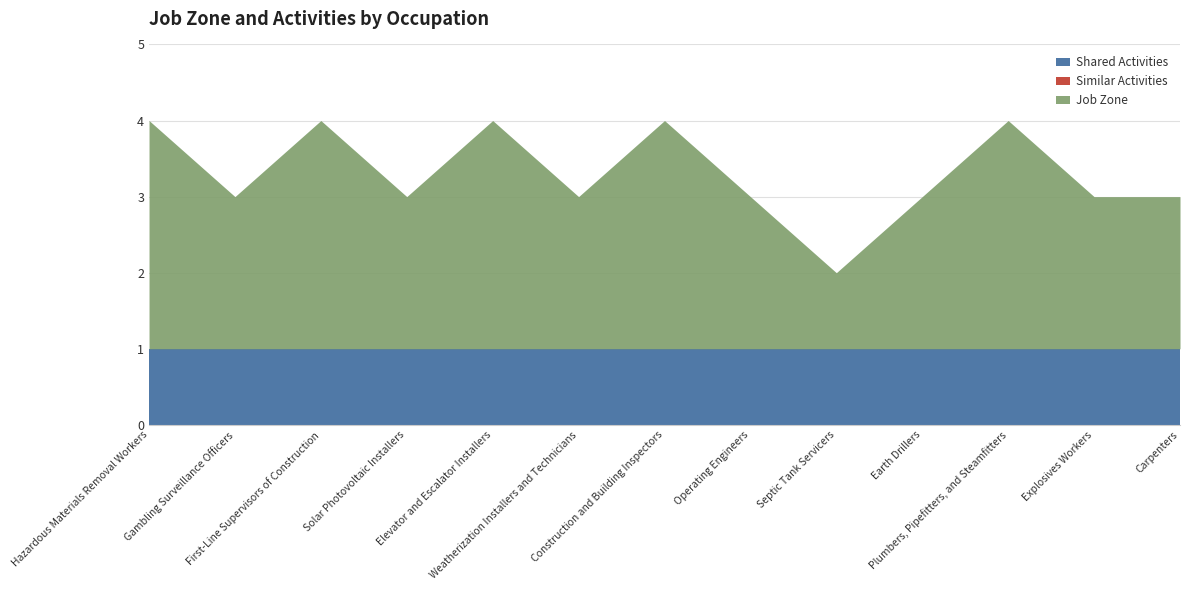

Reading left to right, transcribe all the data shown in this chart.

Job Zone: Hazardous Materials Removal Workers=3	Gambling Surveillance Officers=2	First-Line Supervisors of Construction=3	Solar Photovoltaic Installers=2	Elevator and Escalator Installers=3	Weatherization Installers and Technicians=2	Construction and Building Inspectors=3	Operating Engineers=2	Septic Tank Servicers=1	Earth Drillers=2	Plumbers, Pipefitters, and Steamfitters=3	Explosives Workers=2	Carpenters=2
Similar Activities: Hazardous Materials Removal Workers=0	Gambling Surveillance Officers=0	First-Line Supervisors of Construction=0	Solar Photovoltaic Installers=0	Elevator and Escalator Installers=0	Weatherization Installers and Technicians=0	Construction and Building Inspectors=0	Operating Engineers=0	Septic Tank Servicers=0	Earth Drillers=0	Plumbers, Pipefitters, and Steamfitters=0	Explosives Workers=0	Carpenters=0
Shared Activities: Hazardous Materials Removal Workers=1	Gambling Surveillance Officers=1	First-Line Supervisors of Construction=1	Solar Photovoltaic Installers=1	Elevator and Escalator Installers=1	Weatherization Installers and Technicians=1	Construction and Building Inspectors=1	Operating Engineers=1	Septic Tank Servicers=1	Earth Drillers=1	Plumbers, Pipefitters, and Steamfitters=1	Explosives Workers=1	Carpenters=1